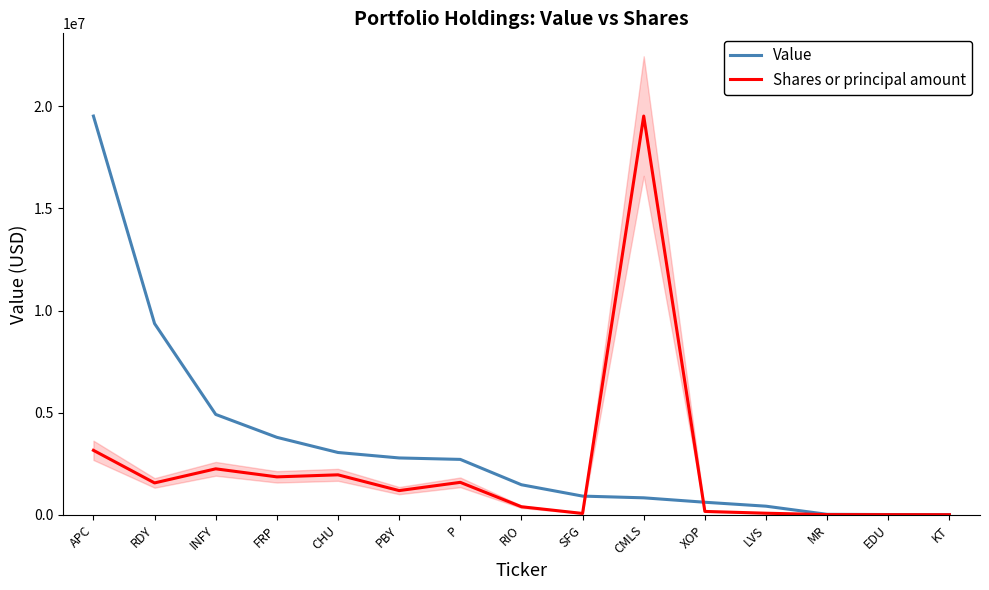

Rank the series at XOP from highest to lowest value.

Value, Shares or principal amount